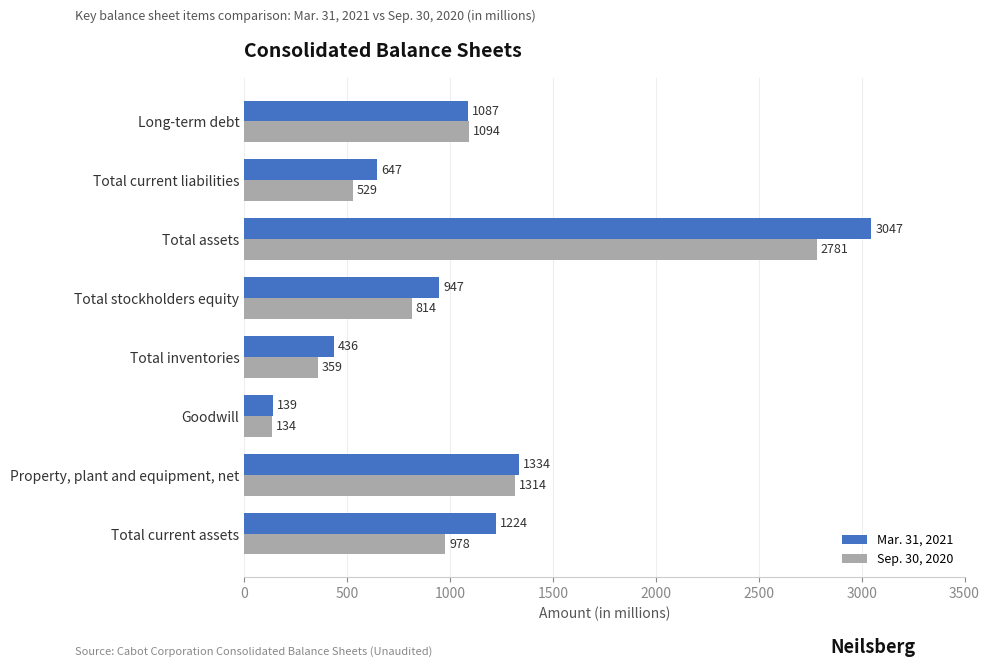

What is the difference between the maximum and minimum values in the Sep. 30, 2020 series?

2647